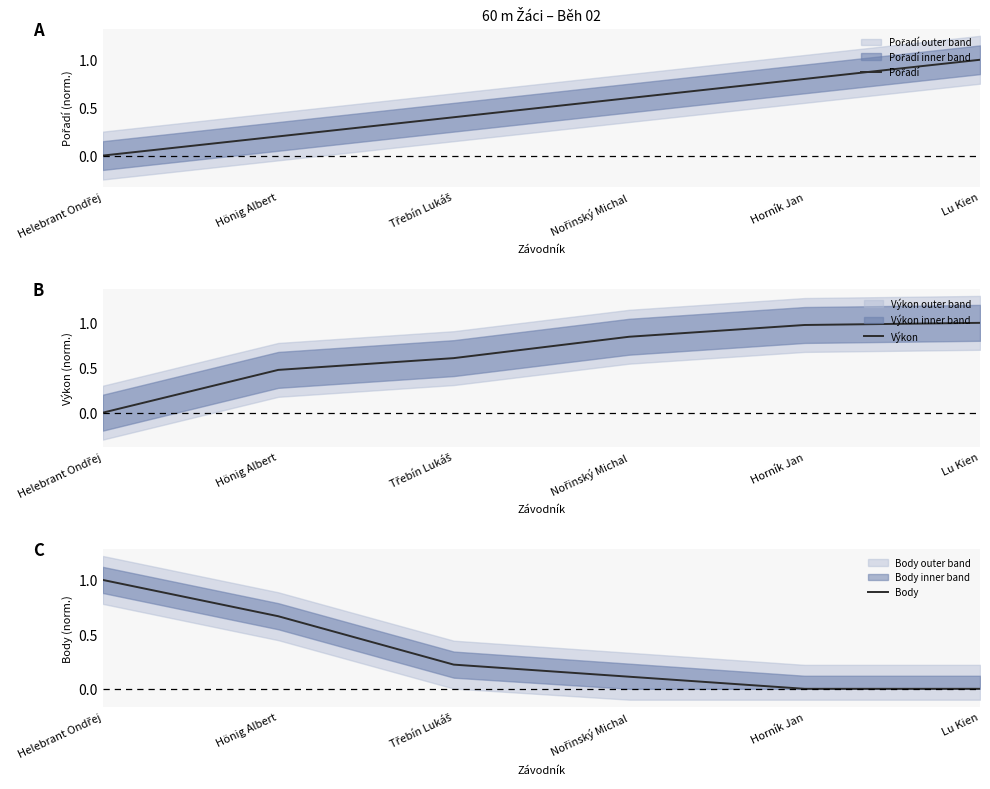

What is the label of the 5th point from the left?

Horník Jan